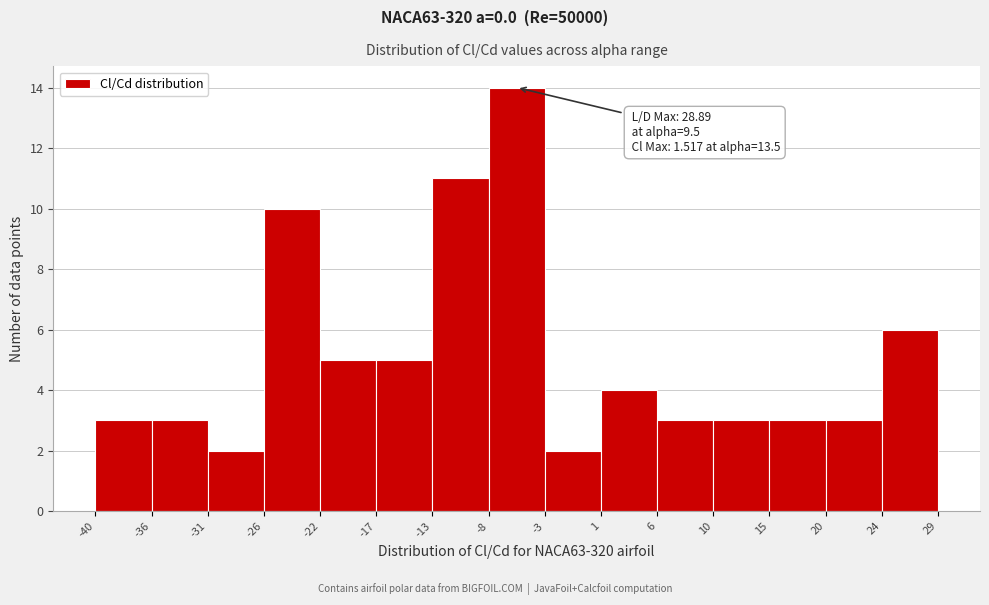

Which range on the x-axis has the tallest bar?

-8 to -3